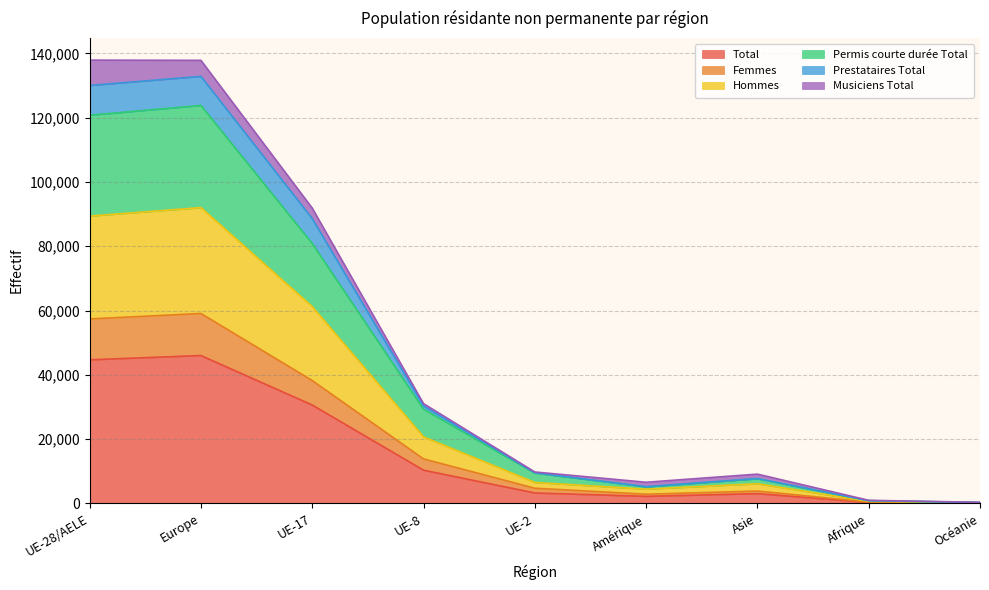

The value of Permis courte durée Total at Océanie is 302. True or false?

True